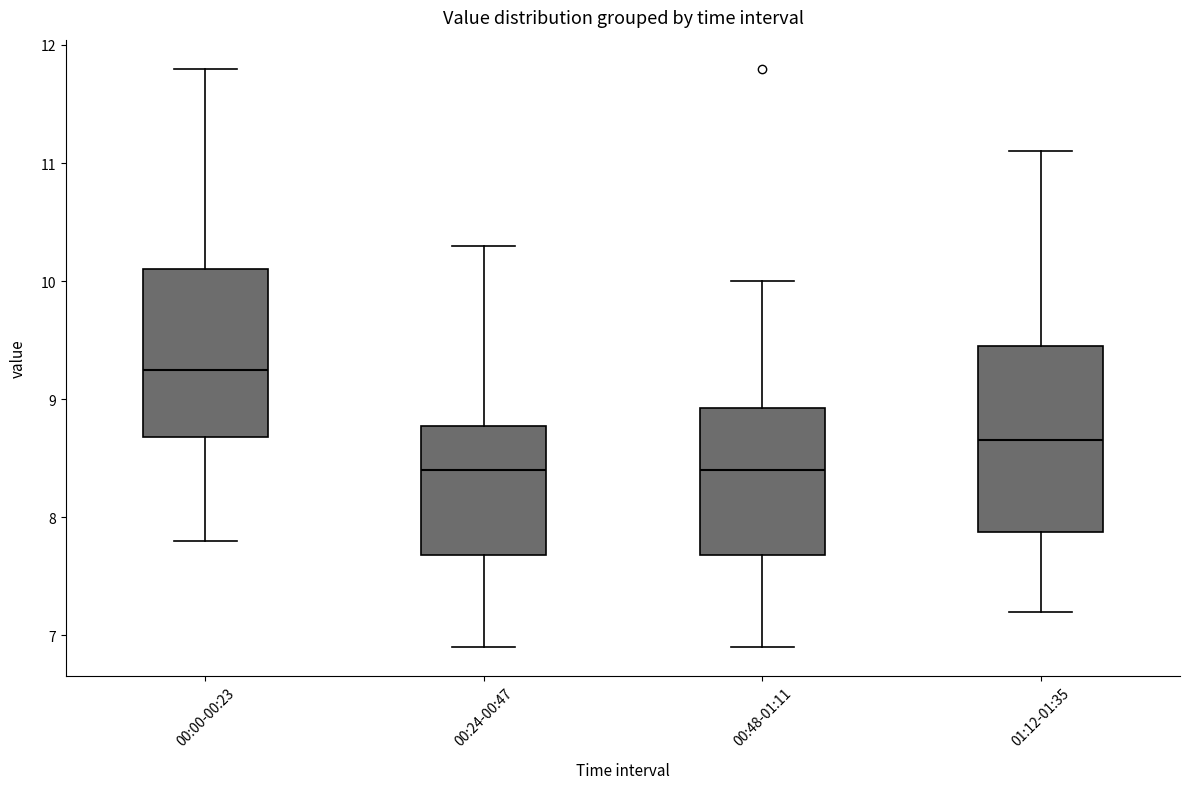

Where does the median line of the box for 01:12-01:35 sit on the y-axis? The values are not printed on the chart, so give them approximately, as read against the axis.

8.7